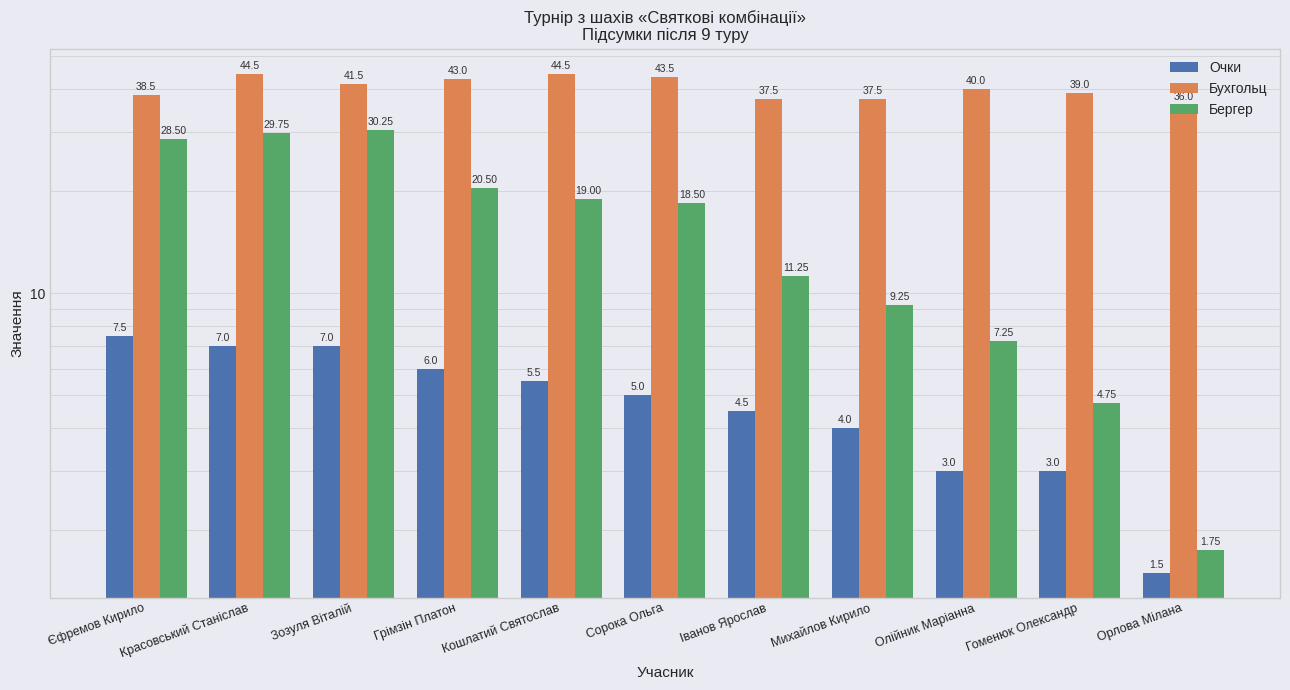

What are all the series names shown in the legend?

Очки, Бухгольц, Бергер